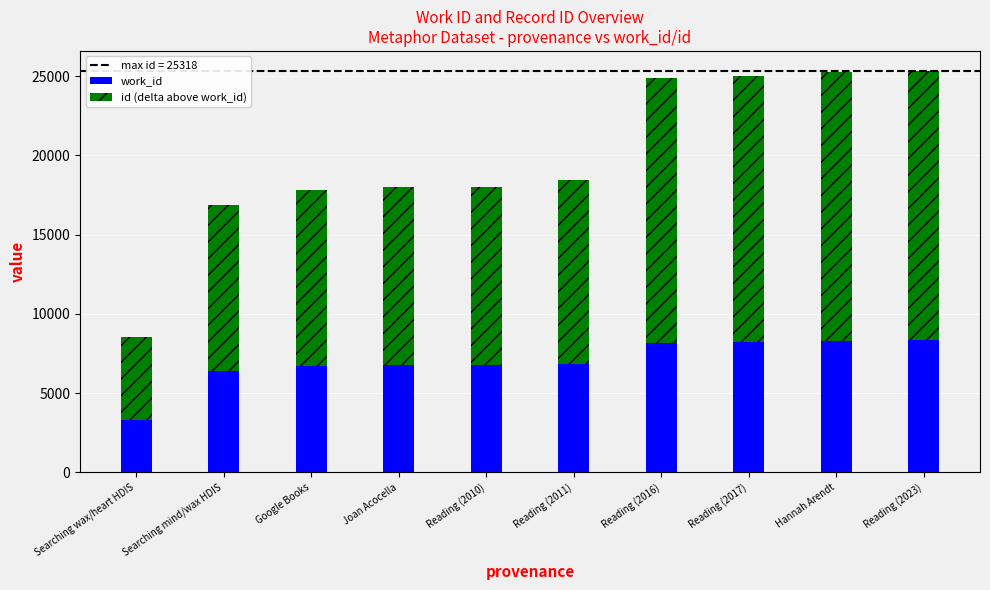

What is the total value across all series at Reading (2016)?

24891